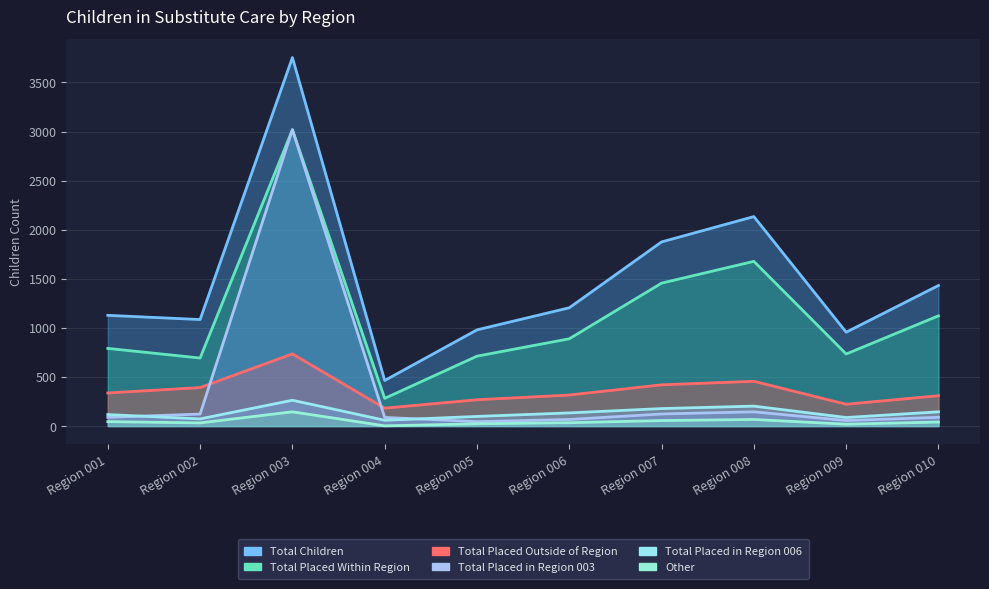

What is the maximum value shown in the chart?

3754